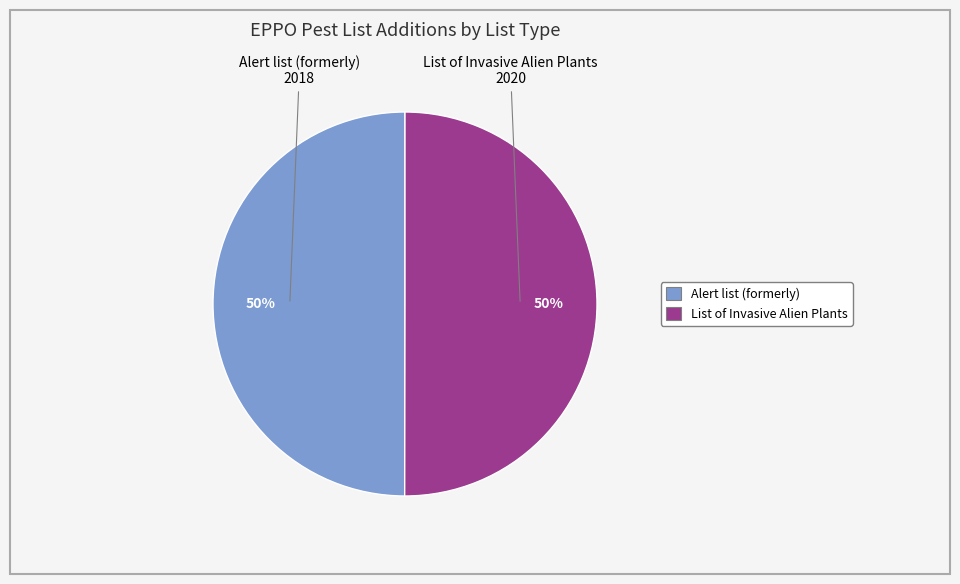

To the nearest percent, what percentage of the pie is List of Invasive Alien Plants?

50%